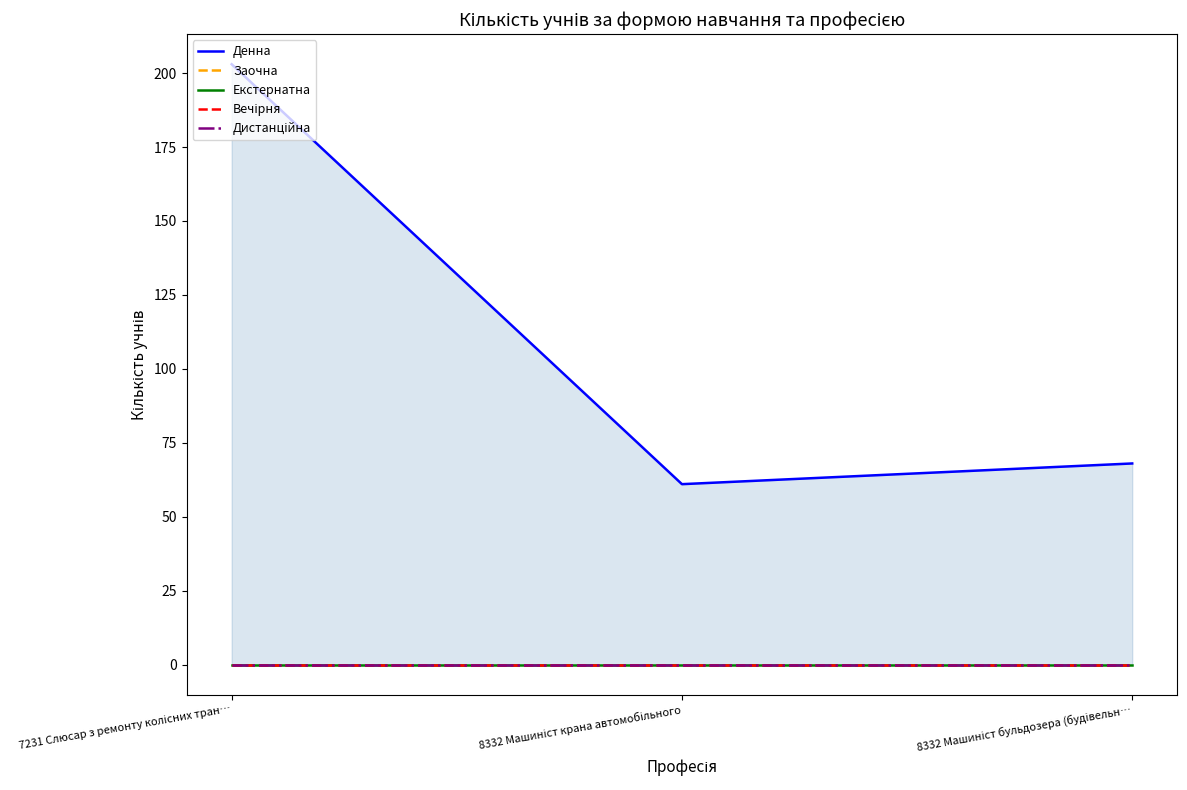

At which category is the sum across all series the highest?

7231 Слюсар з ремонту колісних тран…